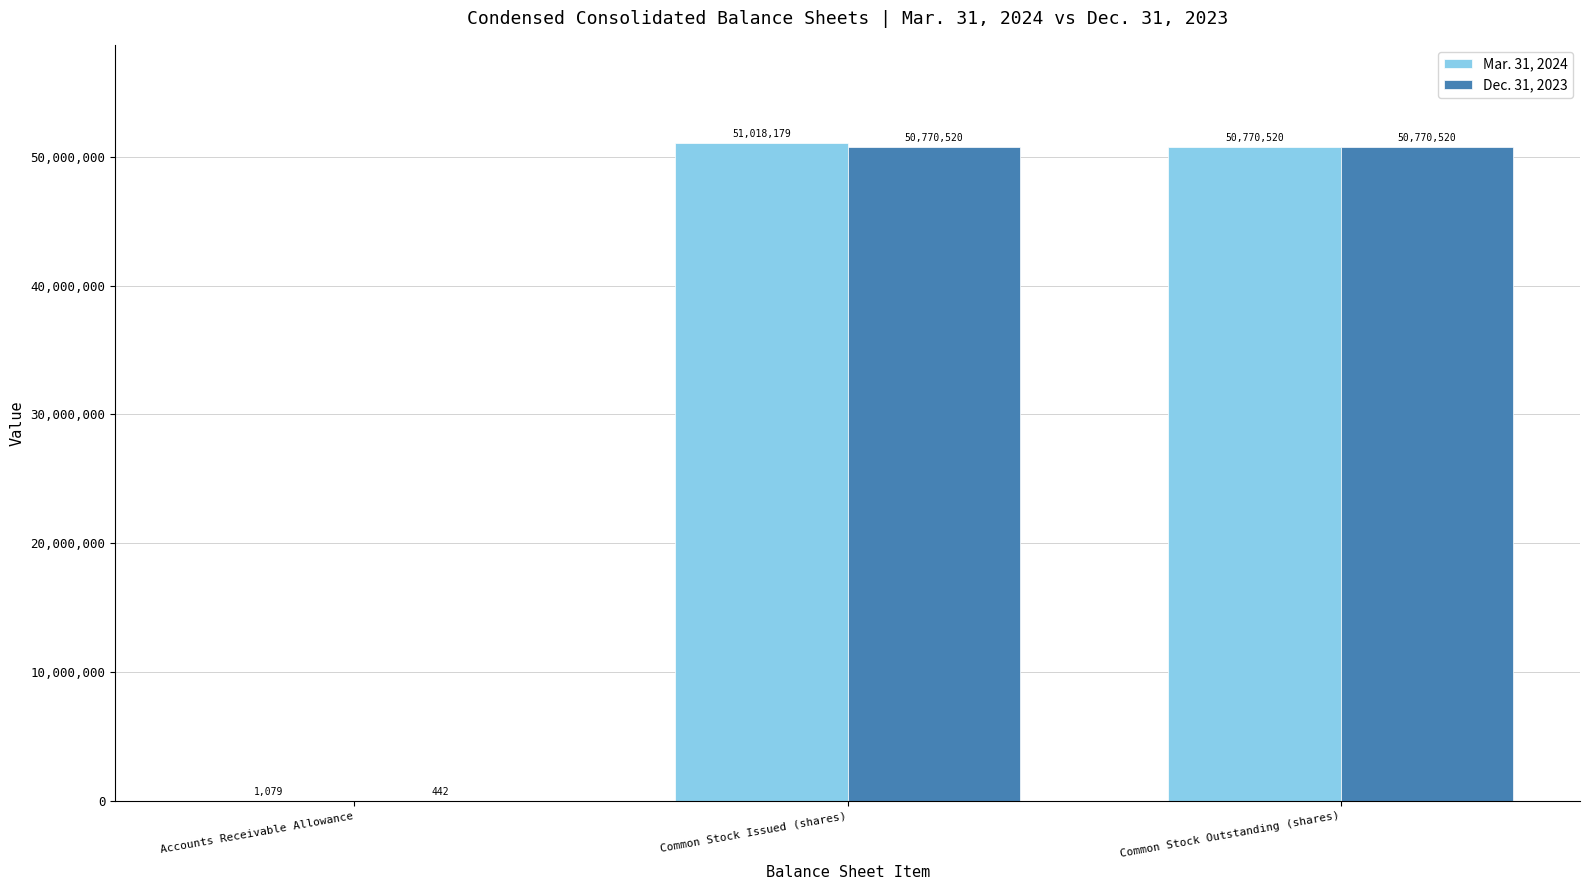

Which series changed the most between Accounts Receivable Allowance and Common Stock Issued (shares)?

Mar. 31, 2024